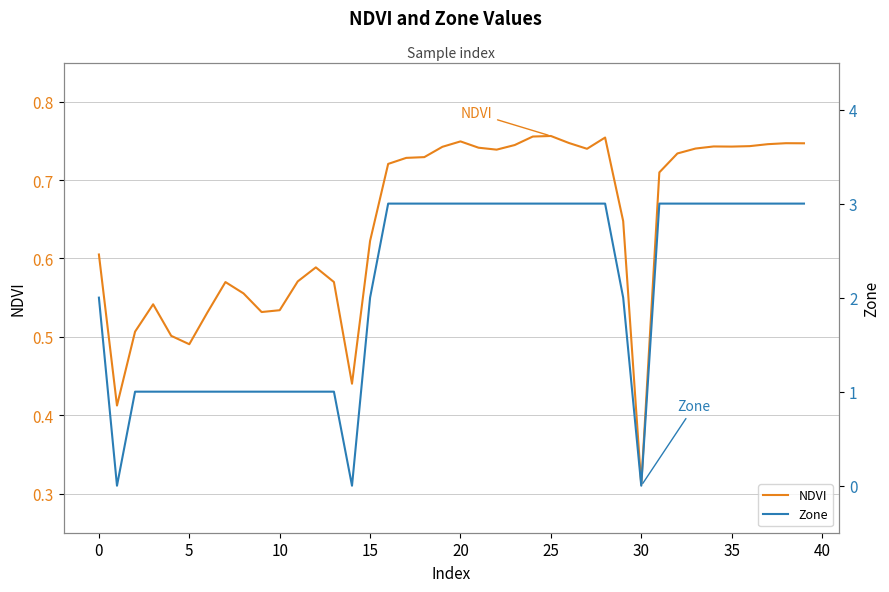

True or false: Zone has a value of 3.0 at 32.

True